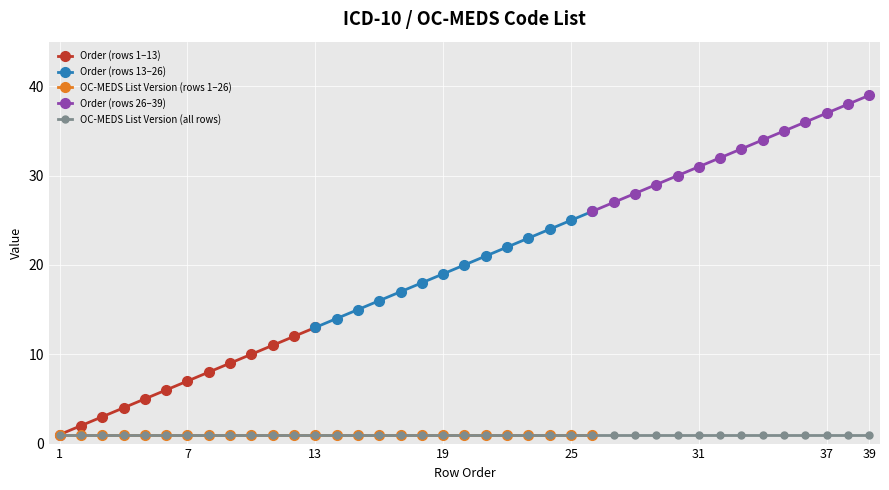

At which label does OC-MEDS List Version reach its peak?

1